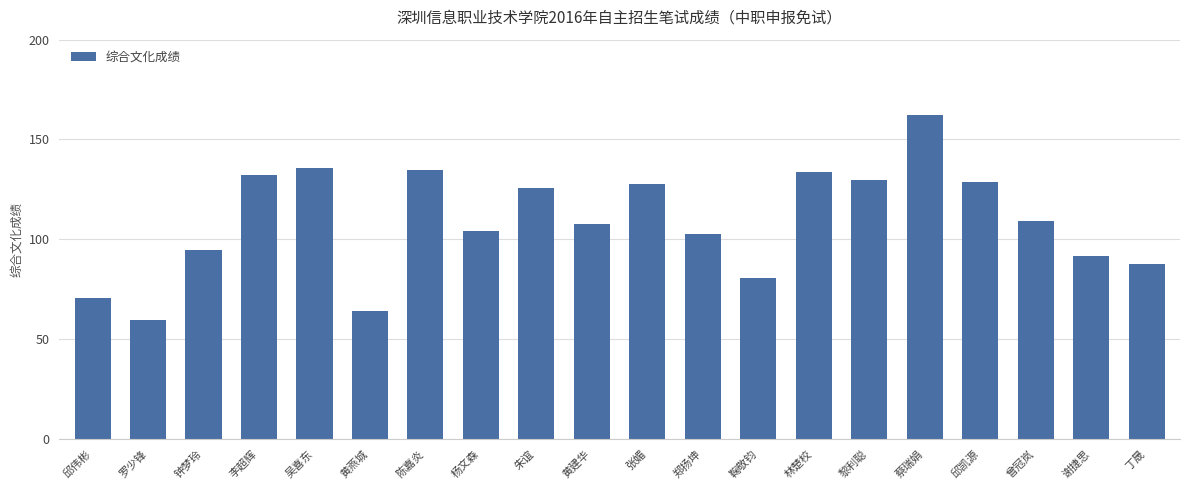

How many data points are less than 109?

10